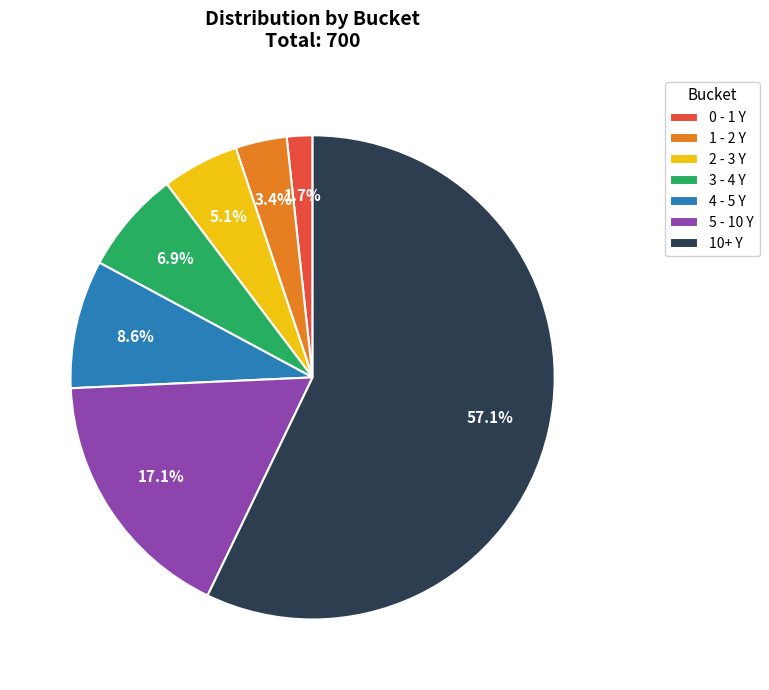

What is the majority slice?

10+ Y